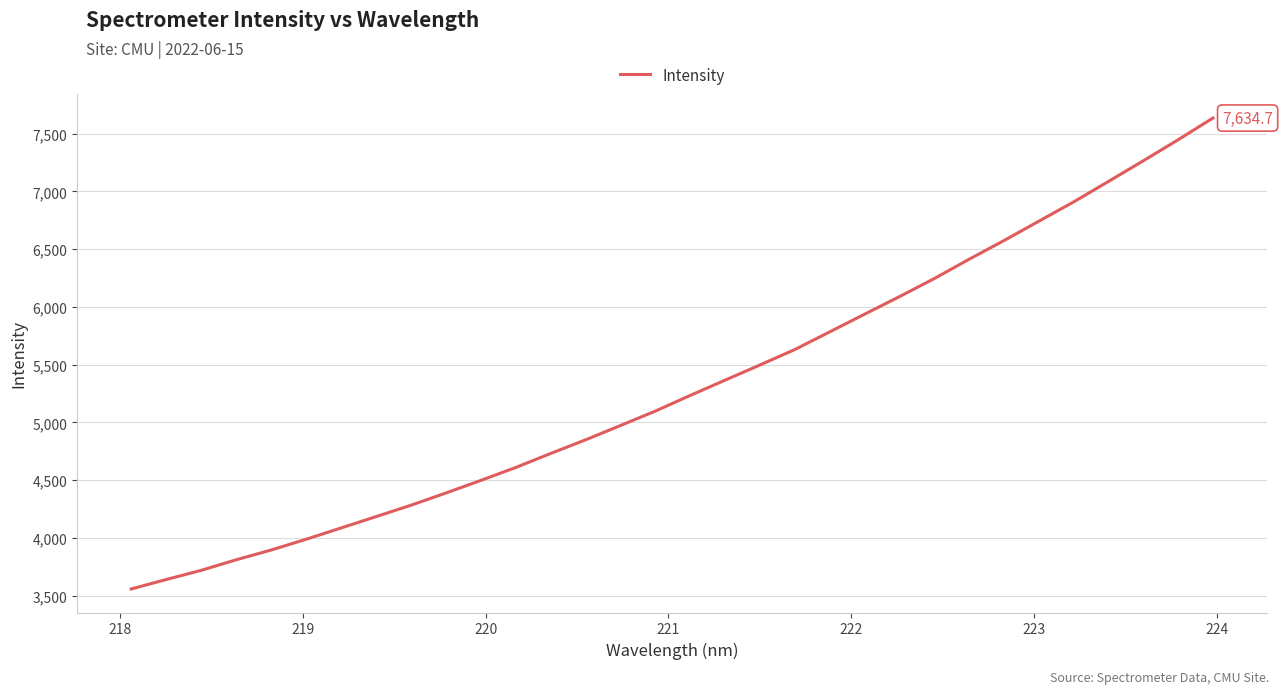

What is the minimum value shown in the chart?

3557.0